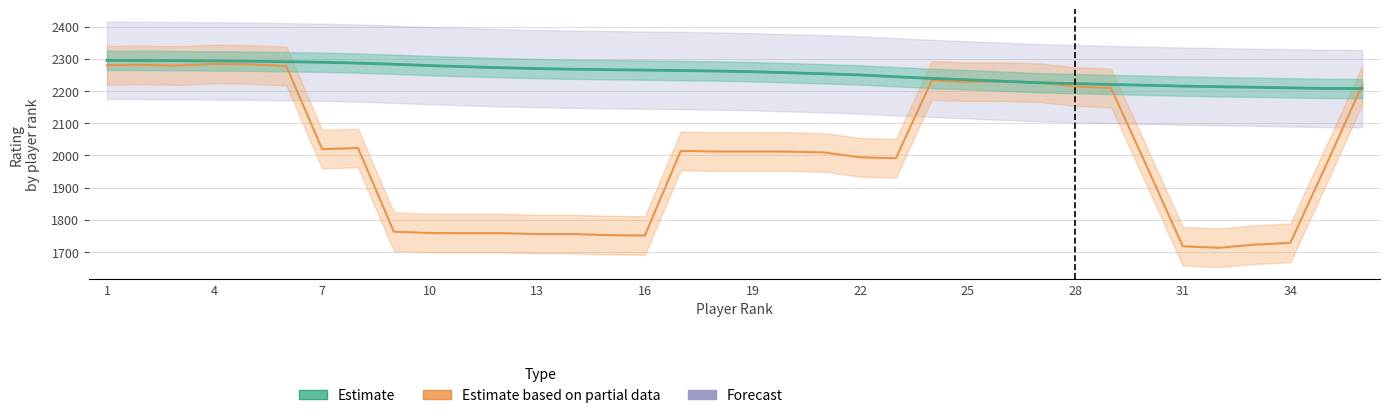

The Estimate series shows 2209.8 at 34. True or false?

True